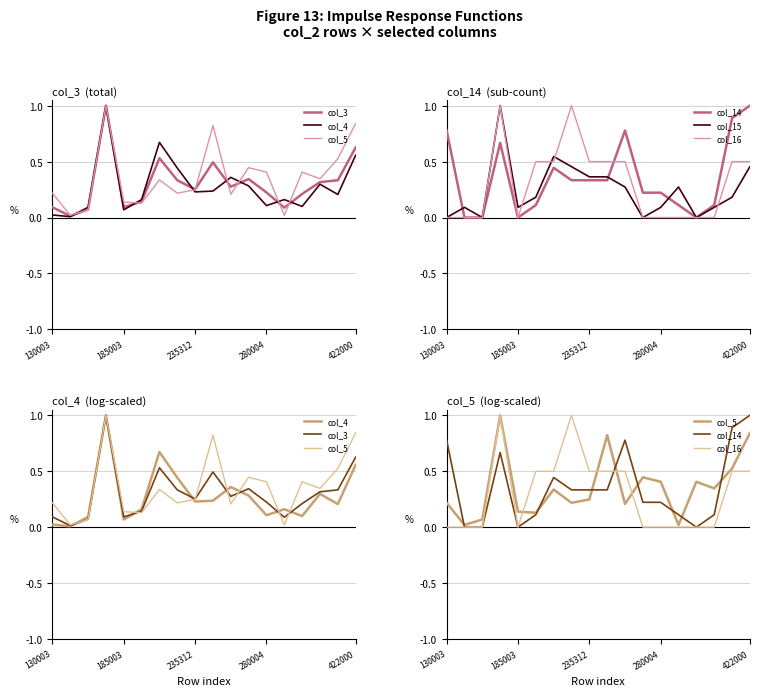

True or false: col_5 and col_14 intersect in this chart.

True